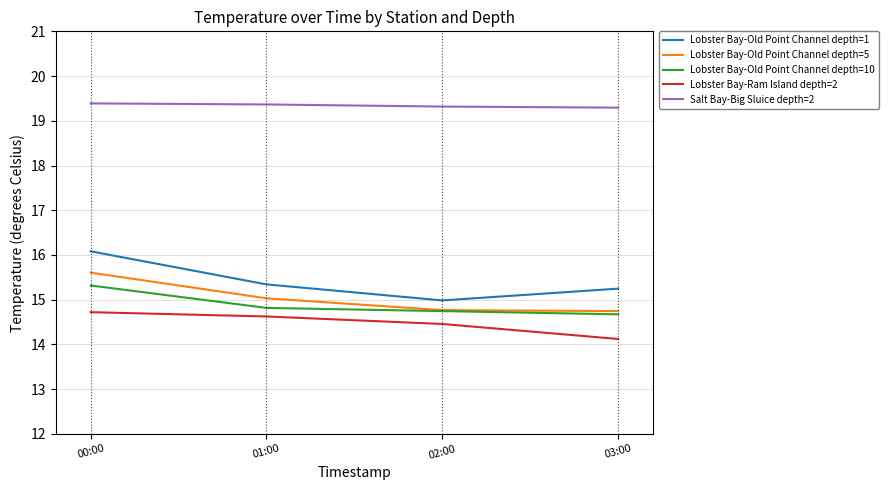

Count the number of categories in the chart.

4